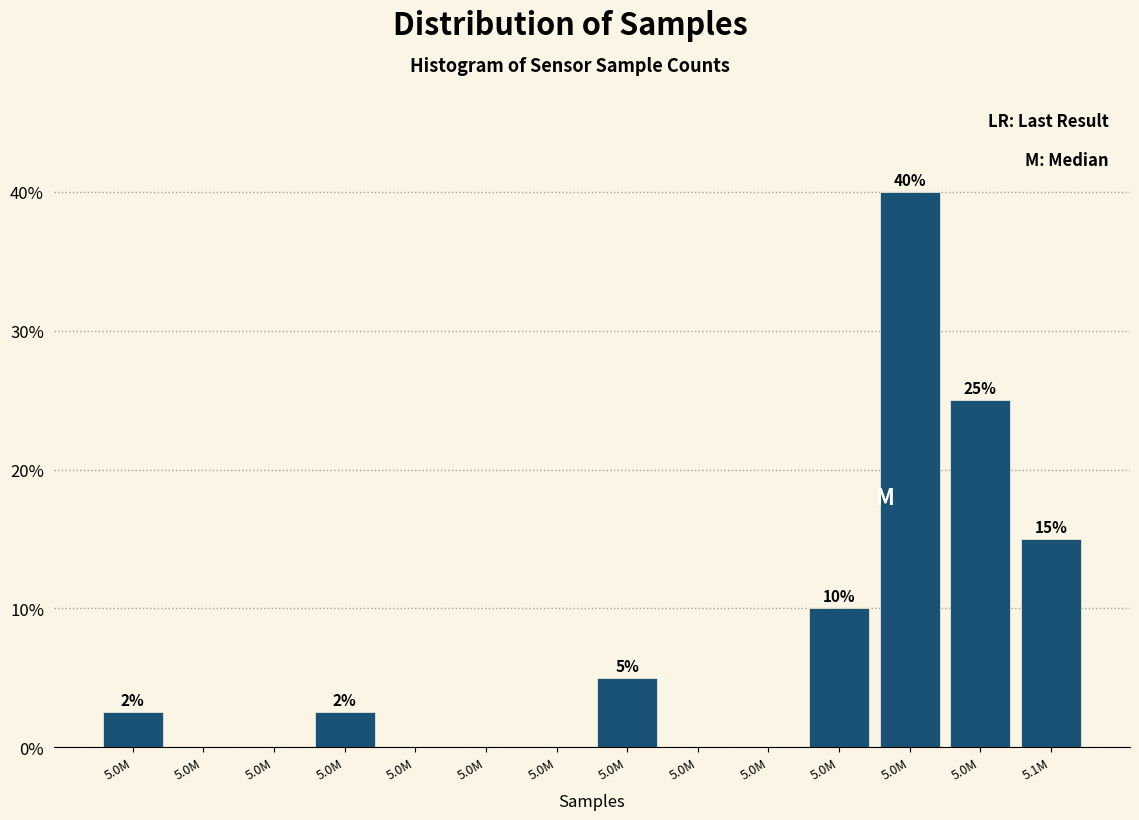

Are the bars horizontal?

No